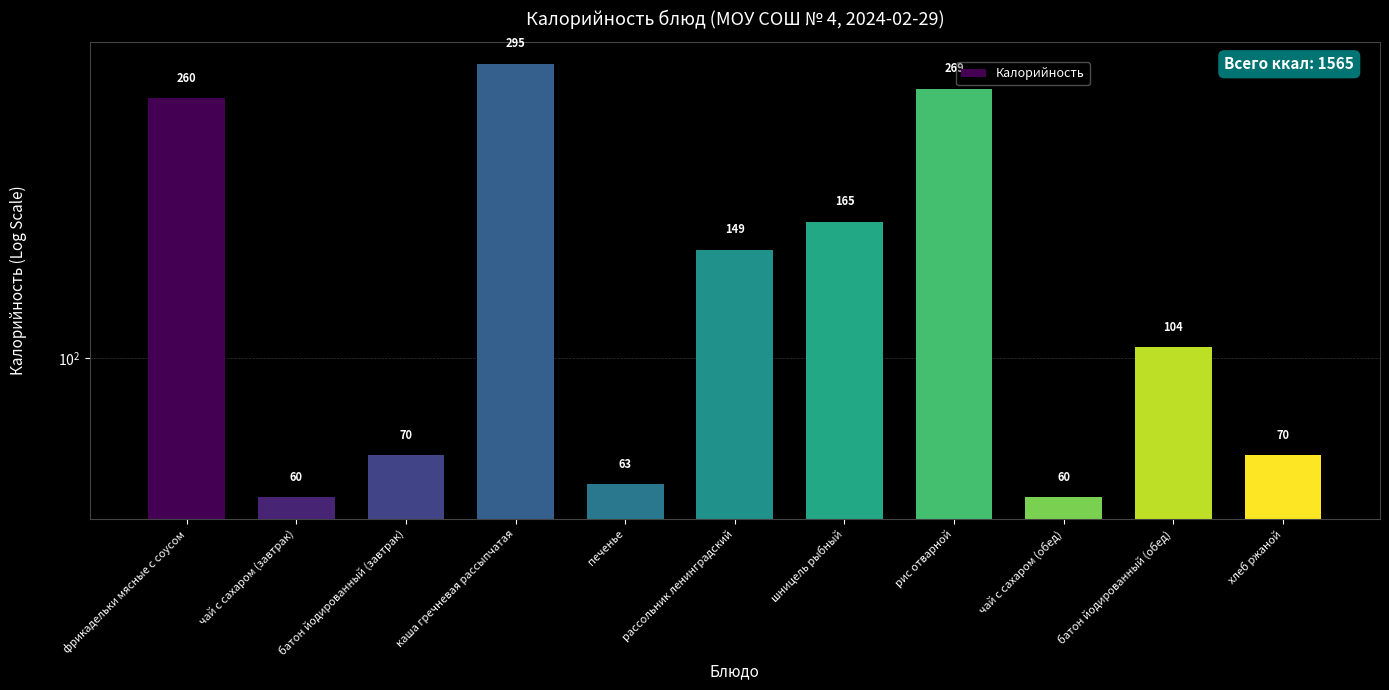

Does the chart contain stacked bars?

No